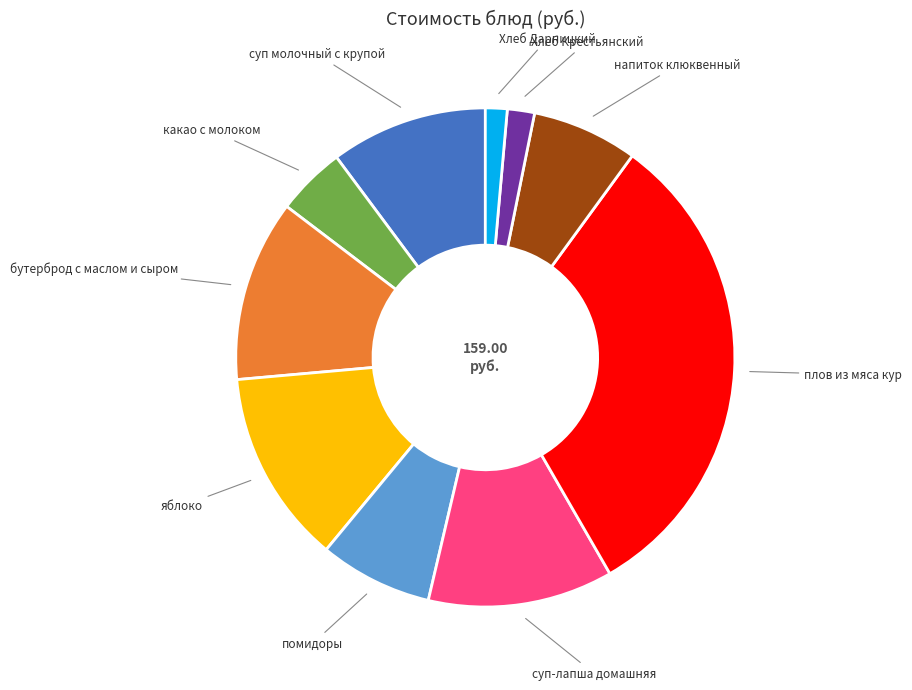

Do какао с молоком and плов из мяса кур together represent more than half of the pie?

No